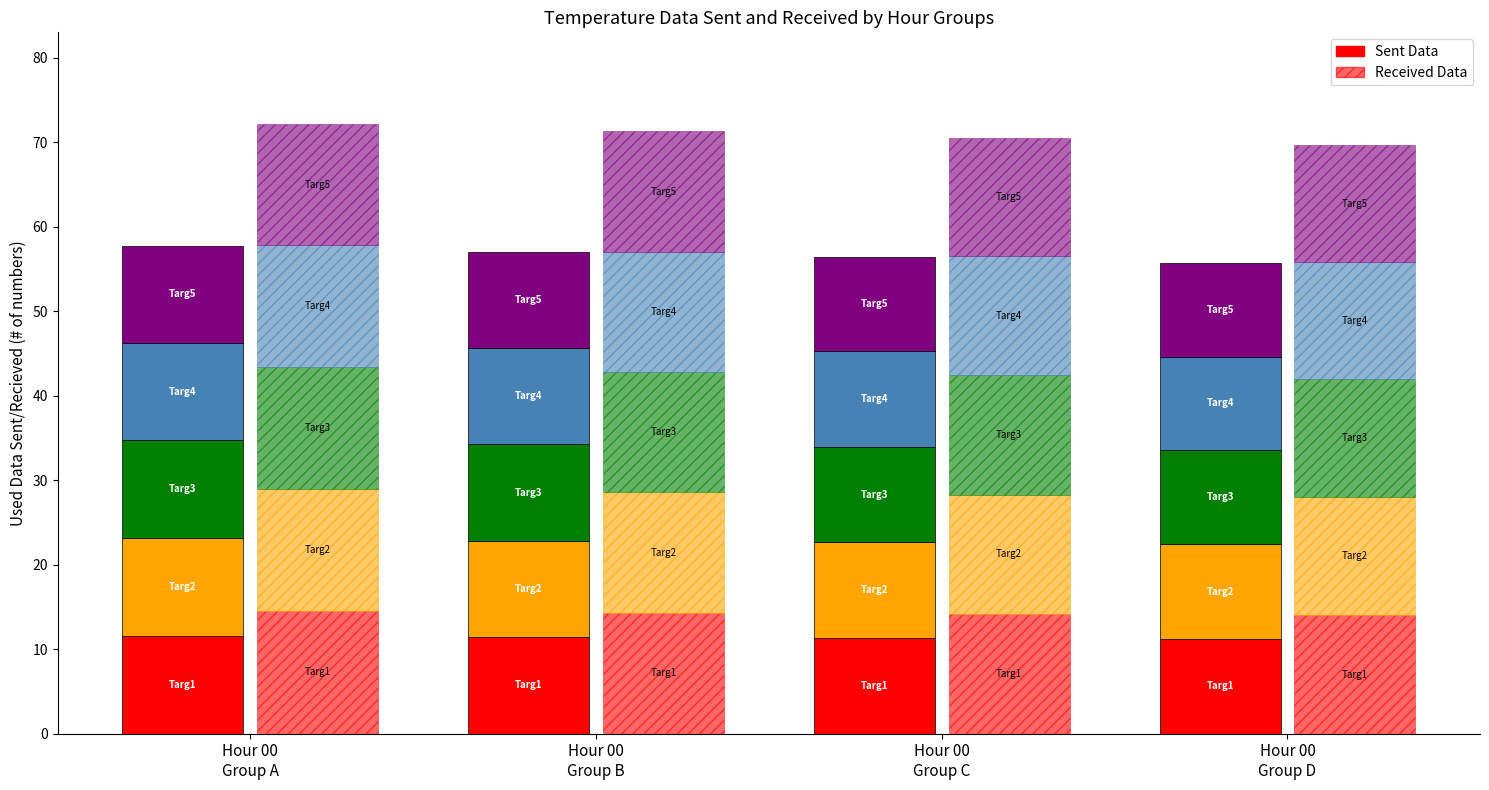

The Targ2_sent series shows 2.6 at 16. True or false?

False